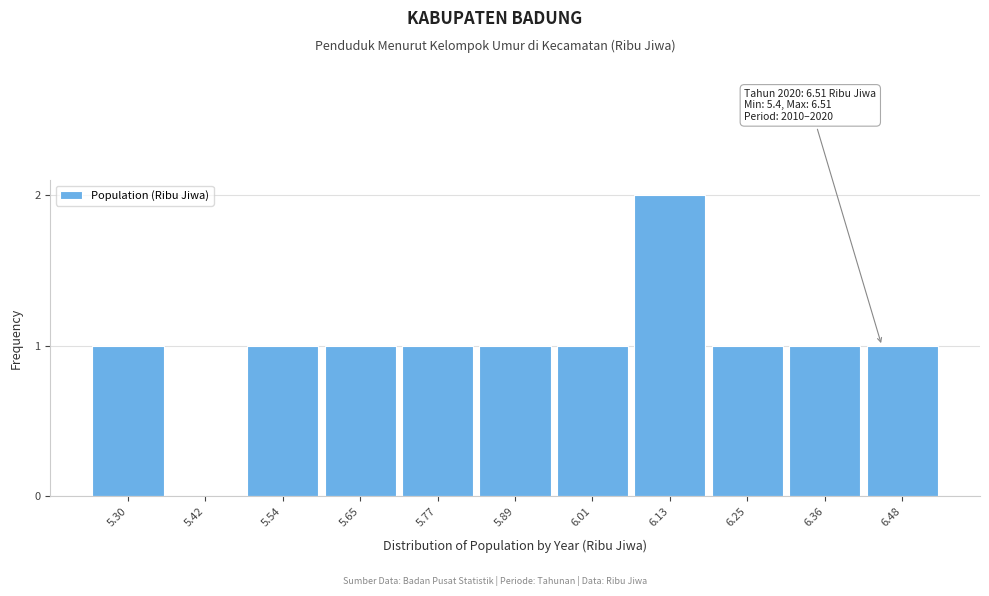

Reading left to right, what are all the values shown in this chart?

5.30=1	5.42=0	5.54=1	5.65=1	5.77=1	5.89=1	6.01=1	6.13=2	6.25=1	6.36=1	6.48=1